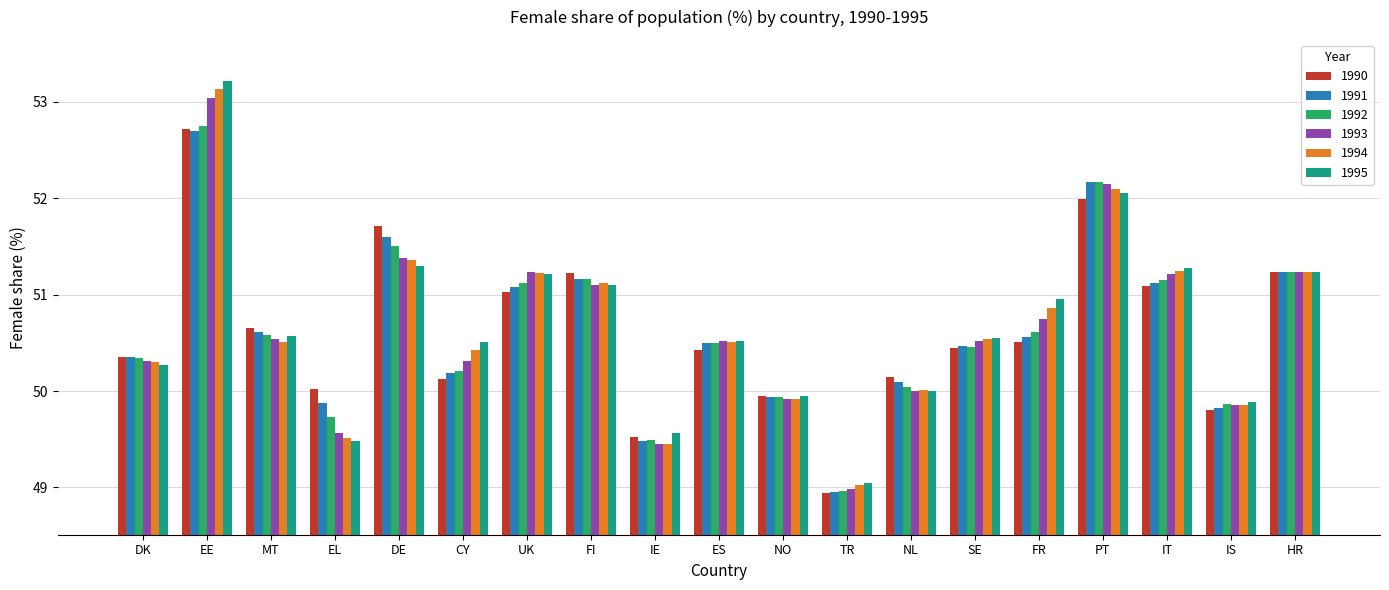

The value of 1990 at NL is 82.0. True or false?

False